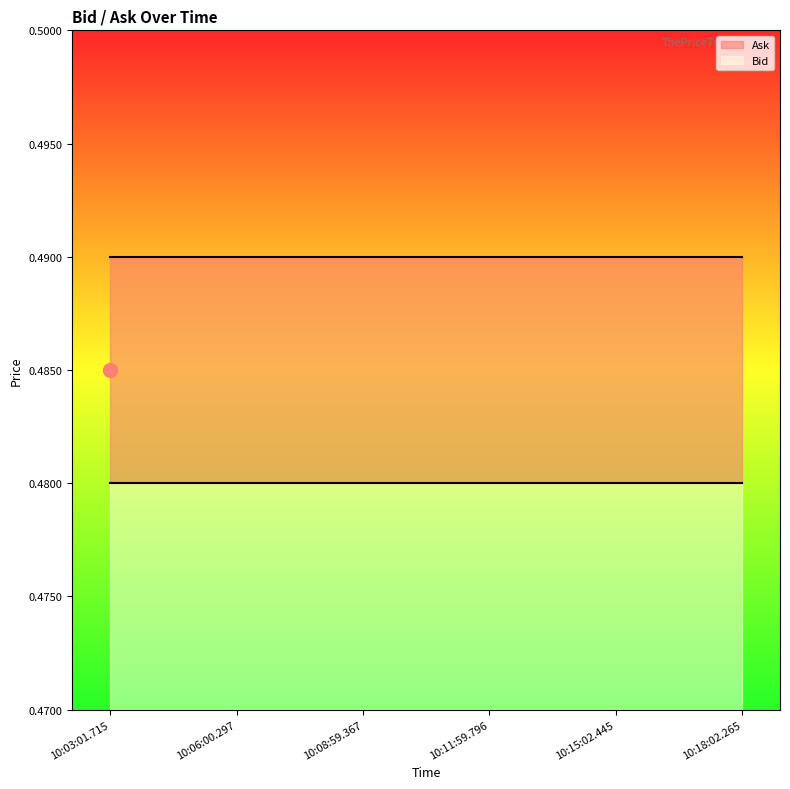

What is the sum of all Ask values?

2.9